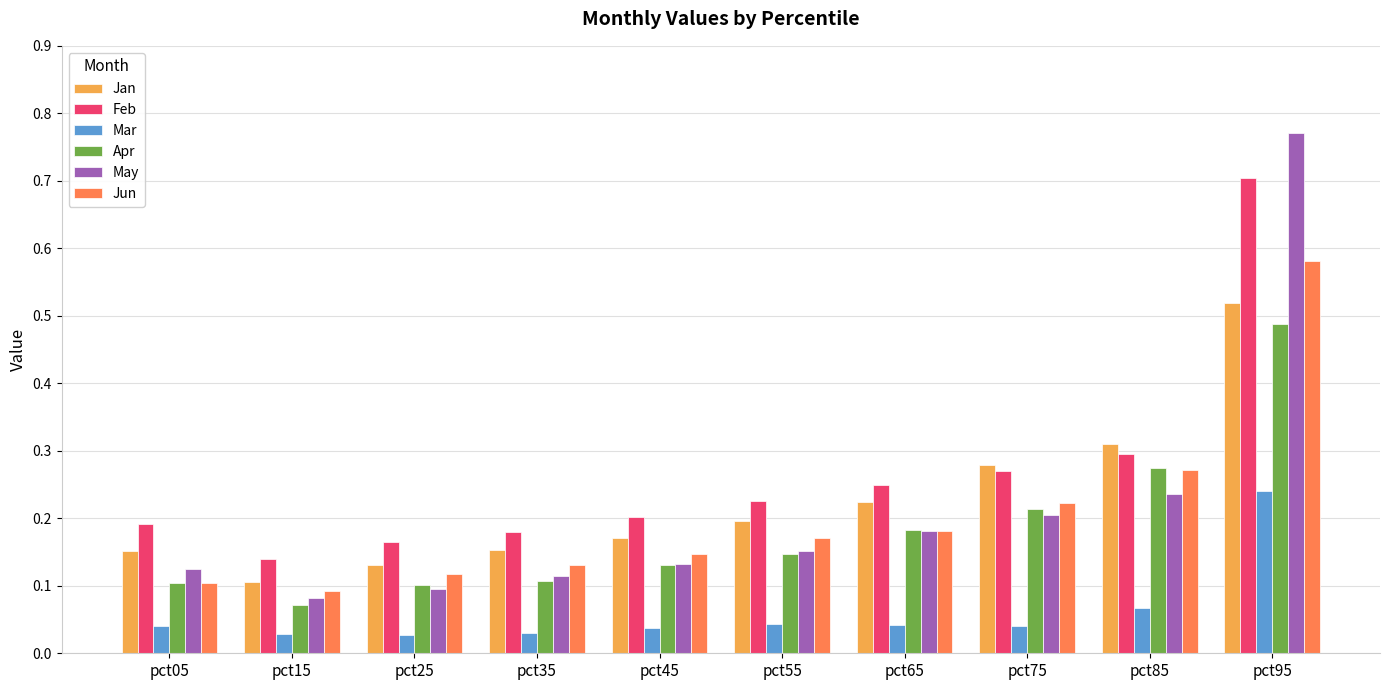

Count the Apr values in the range 0 to 1.

10